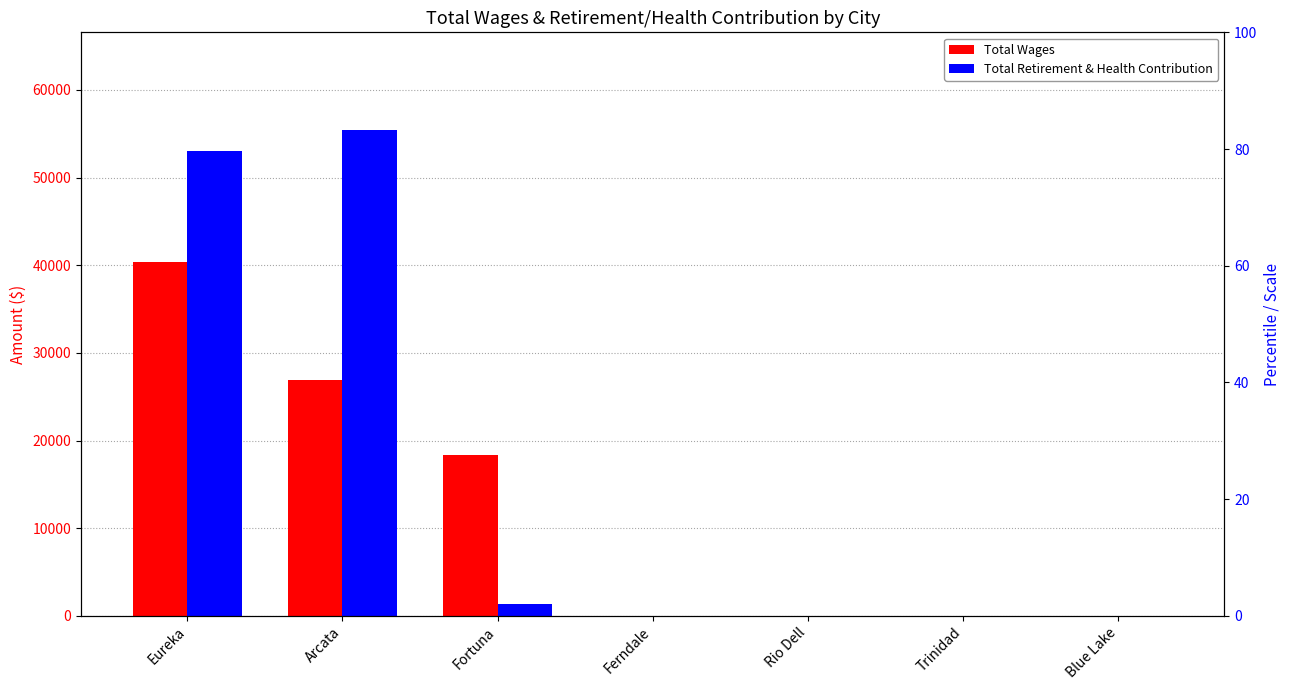

Reading right to left, list all the values displayed in this chart.

Total Wages: 0	0	0	0	18300	26910	40313
Total Retirement & Health Contribution: 0	0	0	0	1373	55468	52998